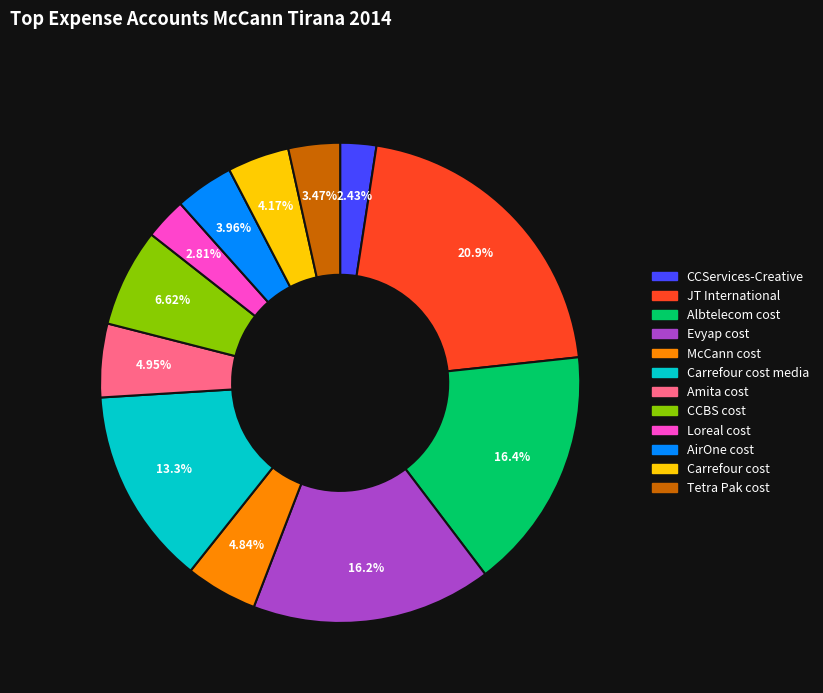

Does any single category account for the majority?

No